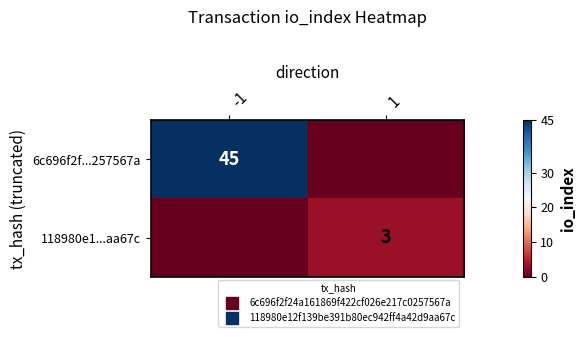

Rank the series by their average value, from highest to lowest.

6c696f2f...257567a, 118980e1...aa67c